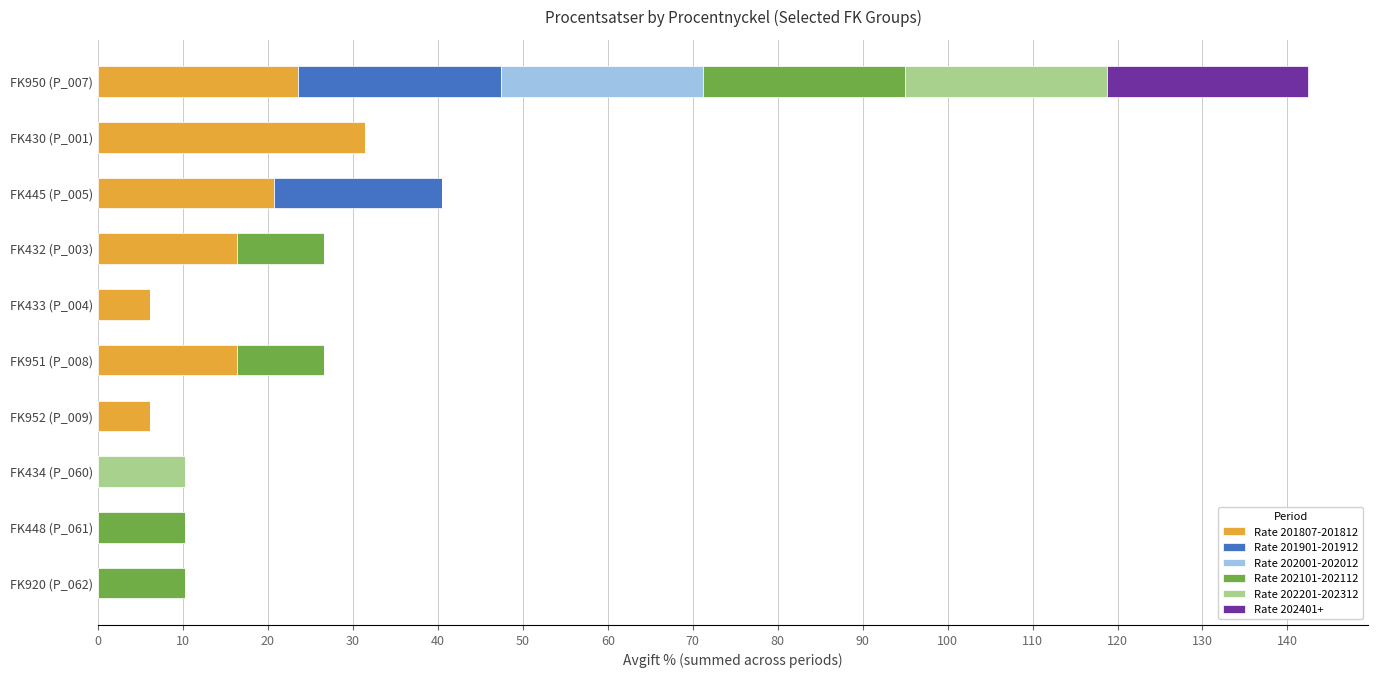

How many categories are shown in the chart?

10